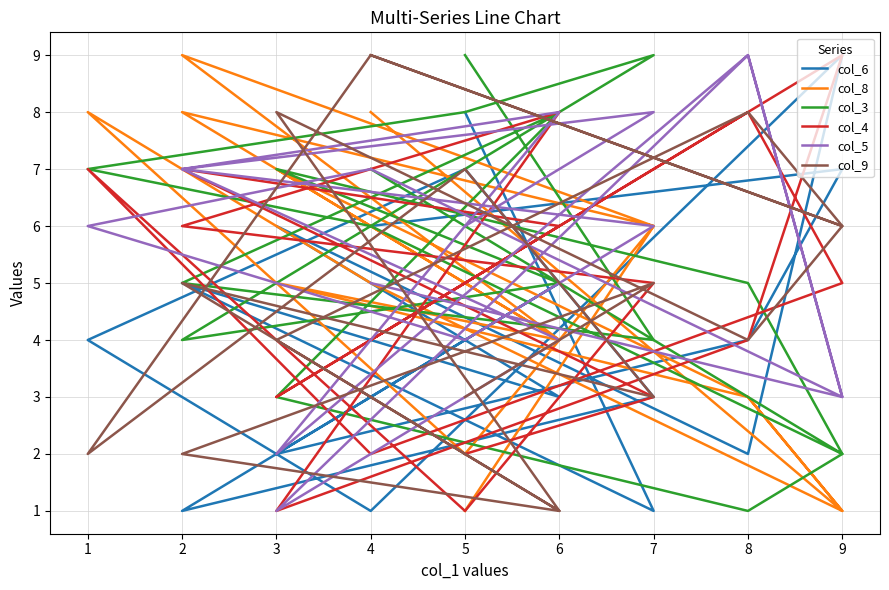

Is it true that col_4 equals 3 at 3?

True